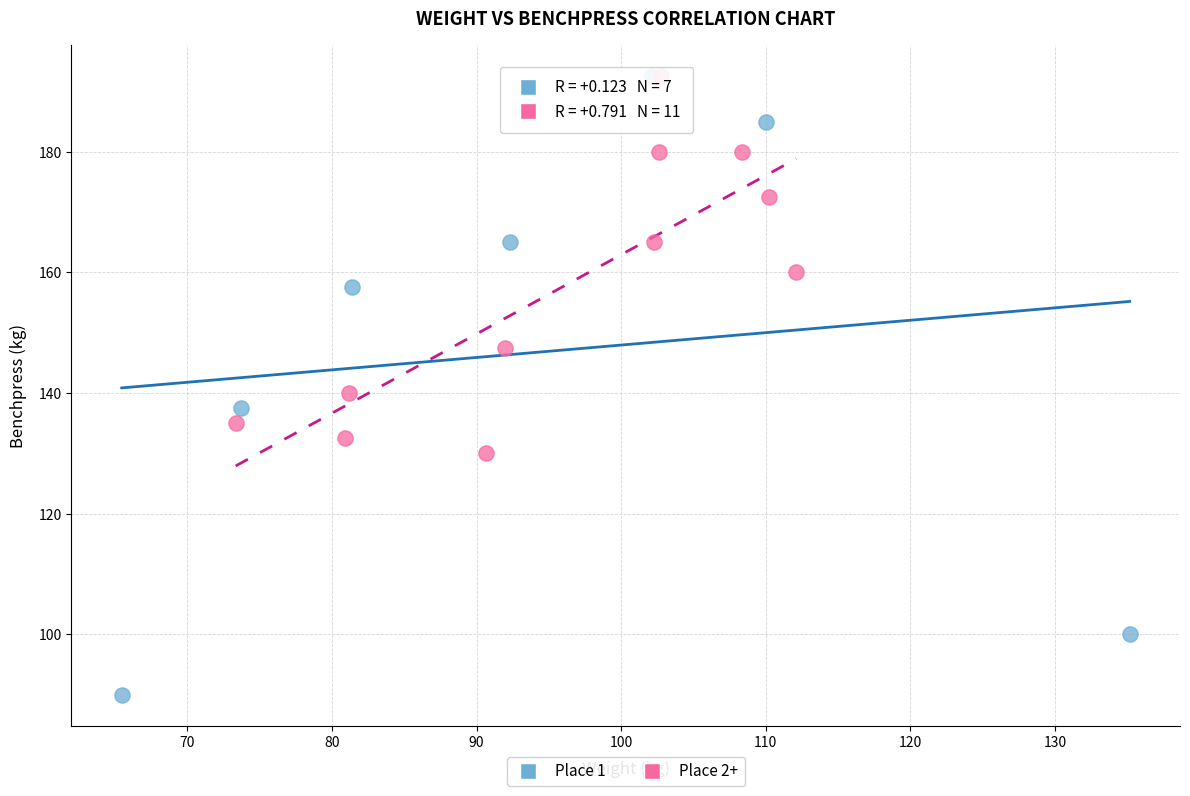

What are all the series names shown in the legend?

Place 1, Place 2+